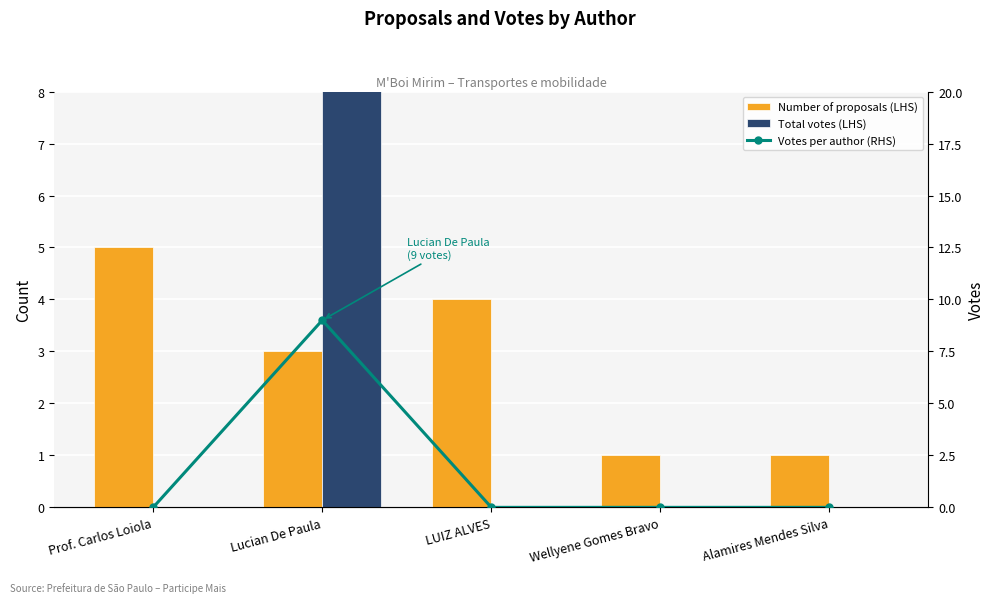

Is it true that Total votes (LHS) equals 4 at Wellyene Gomes Bravo?

False